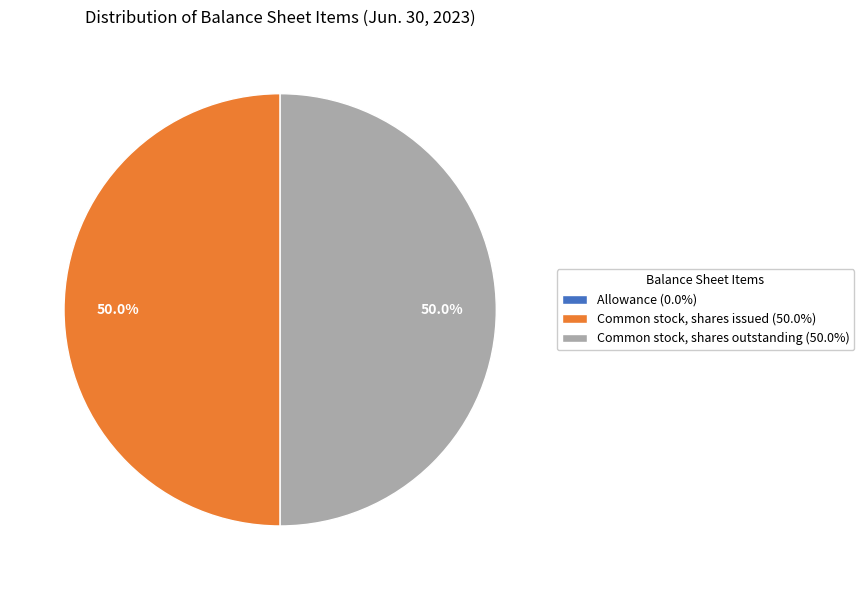

To the nearest percent, what percentage of the pie is Common stock, shares issued?

50%